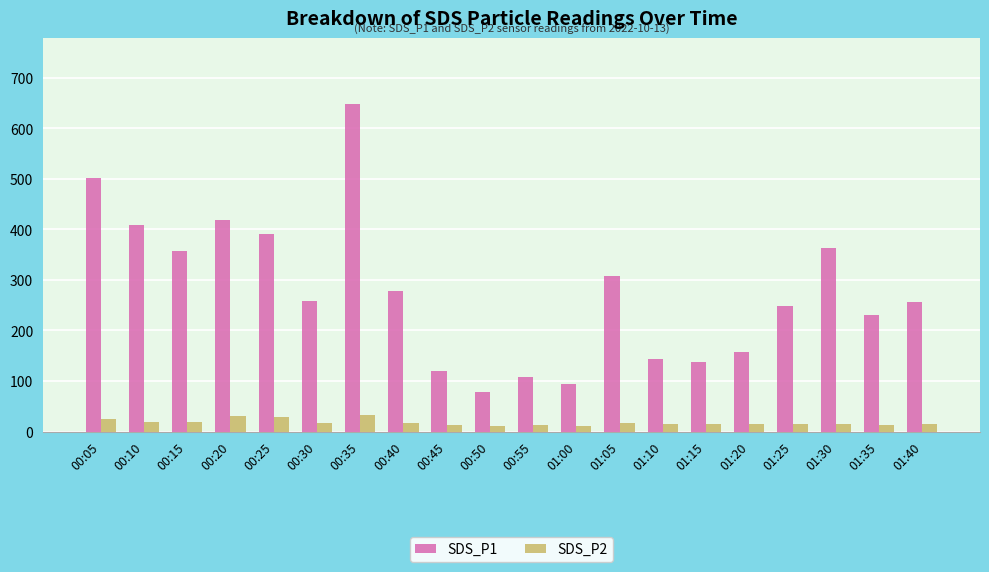

Rank the series by their maximum value, from lowest to highest.

SDS_P2, SDS_P1